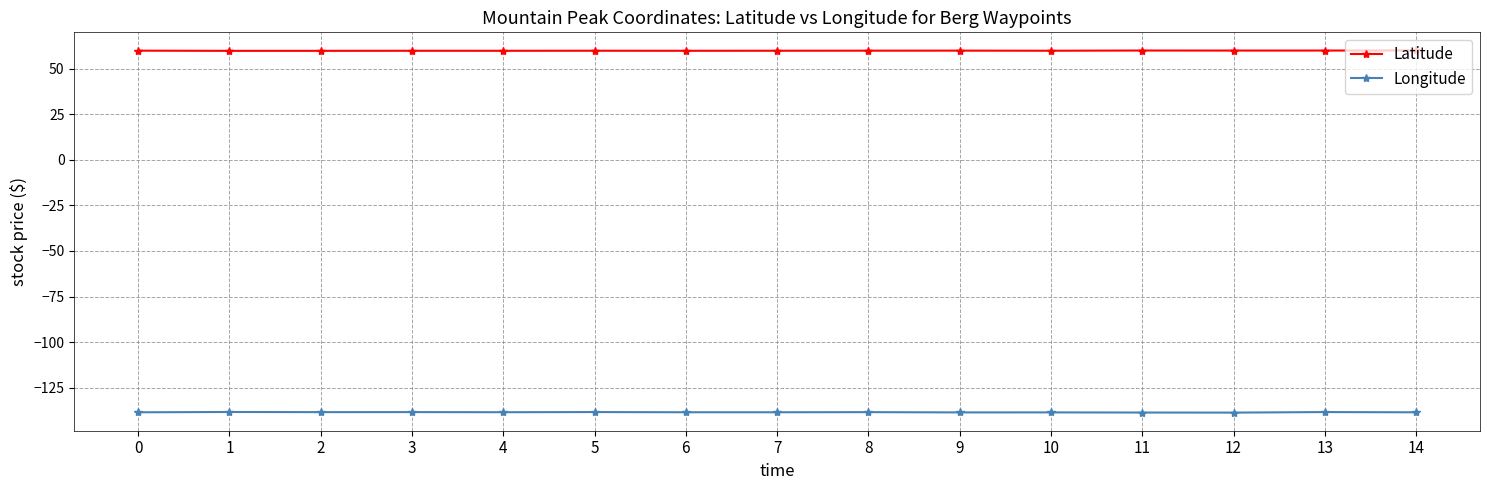

What is the value of the Longitude point at the 15th from the left?

-138.4